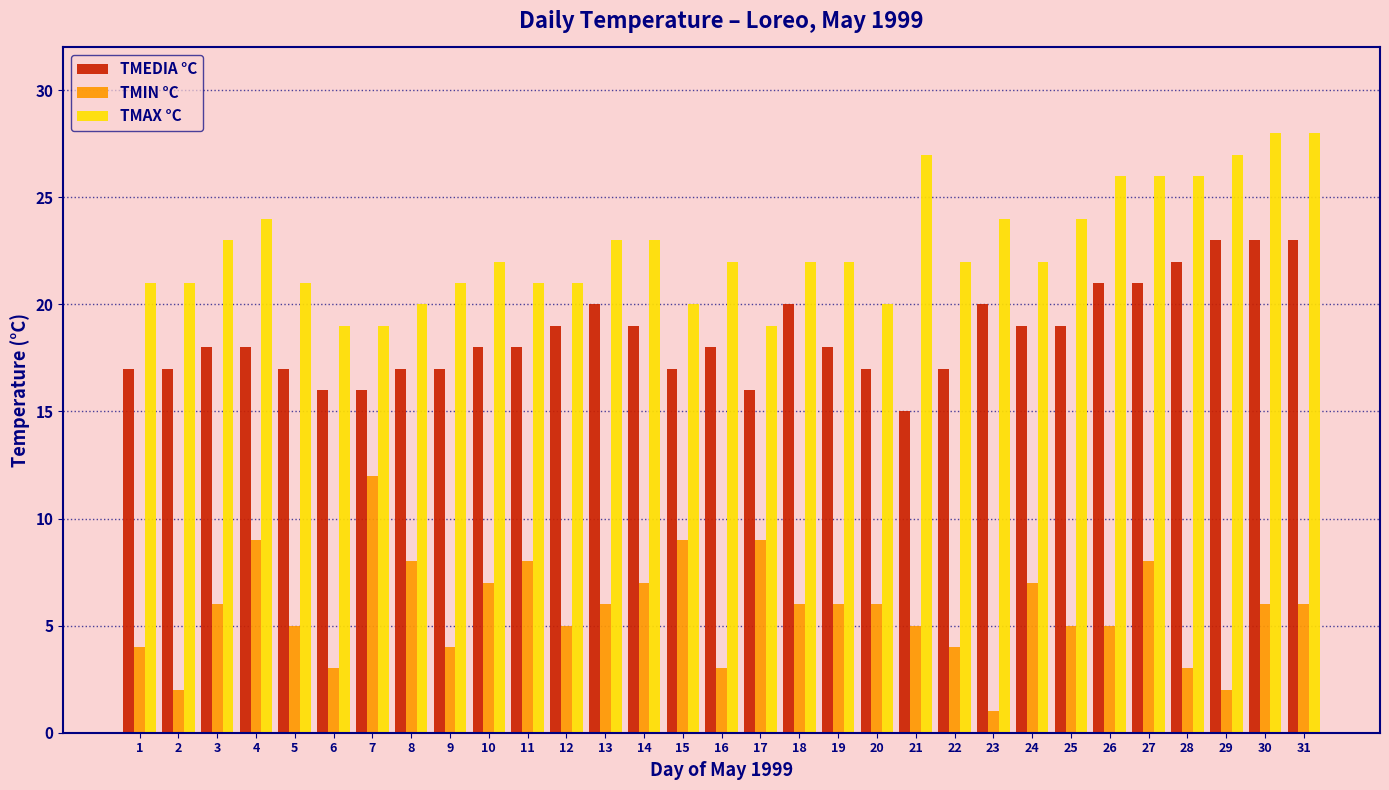

Rank the series by their average value, from lowest to highest.

TMIN °C, TMEDIA °C, TMAX °C